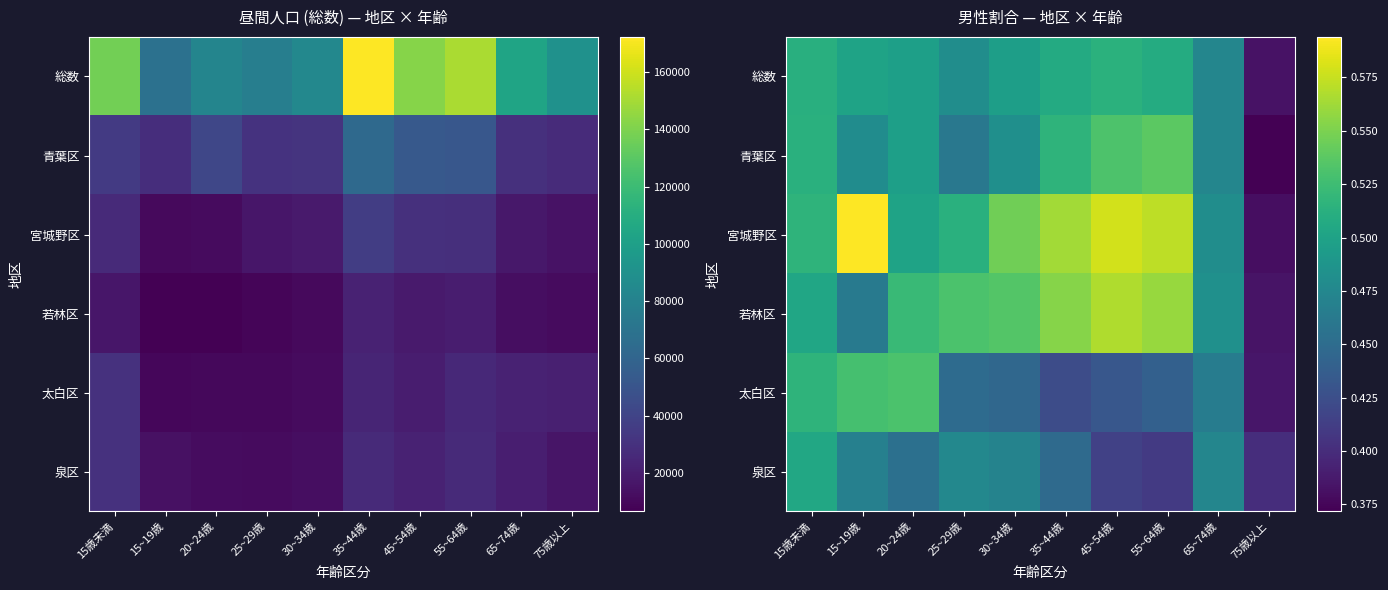

The value of 宮城野区 at 15~19歳 is 0.8. True or false?

False